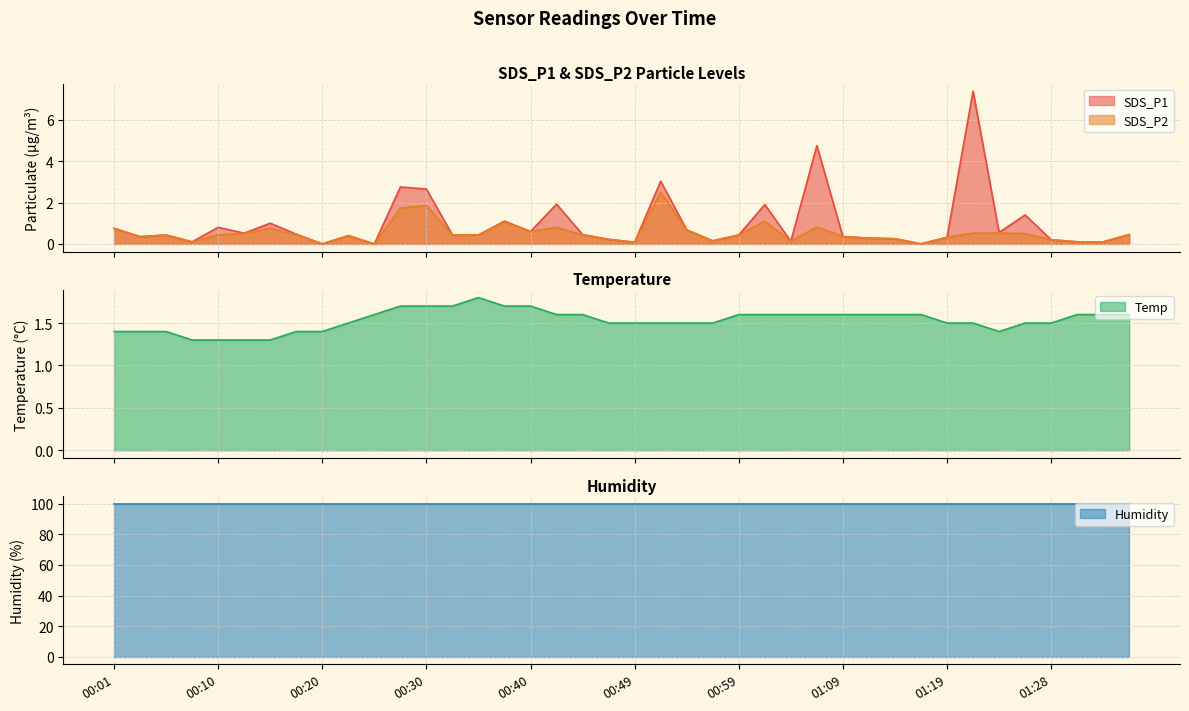

Between which two adjacent categories do Temp and SDS_P1 first intersect?

00:25 and 00:27